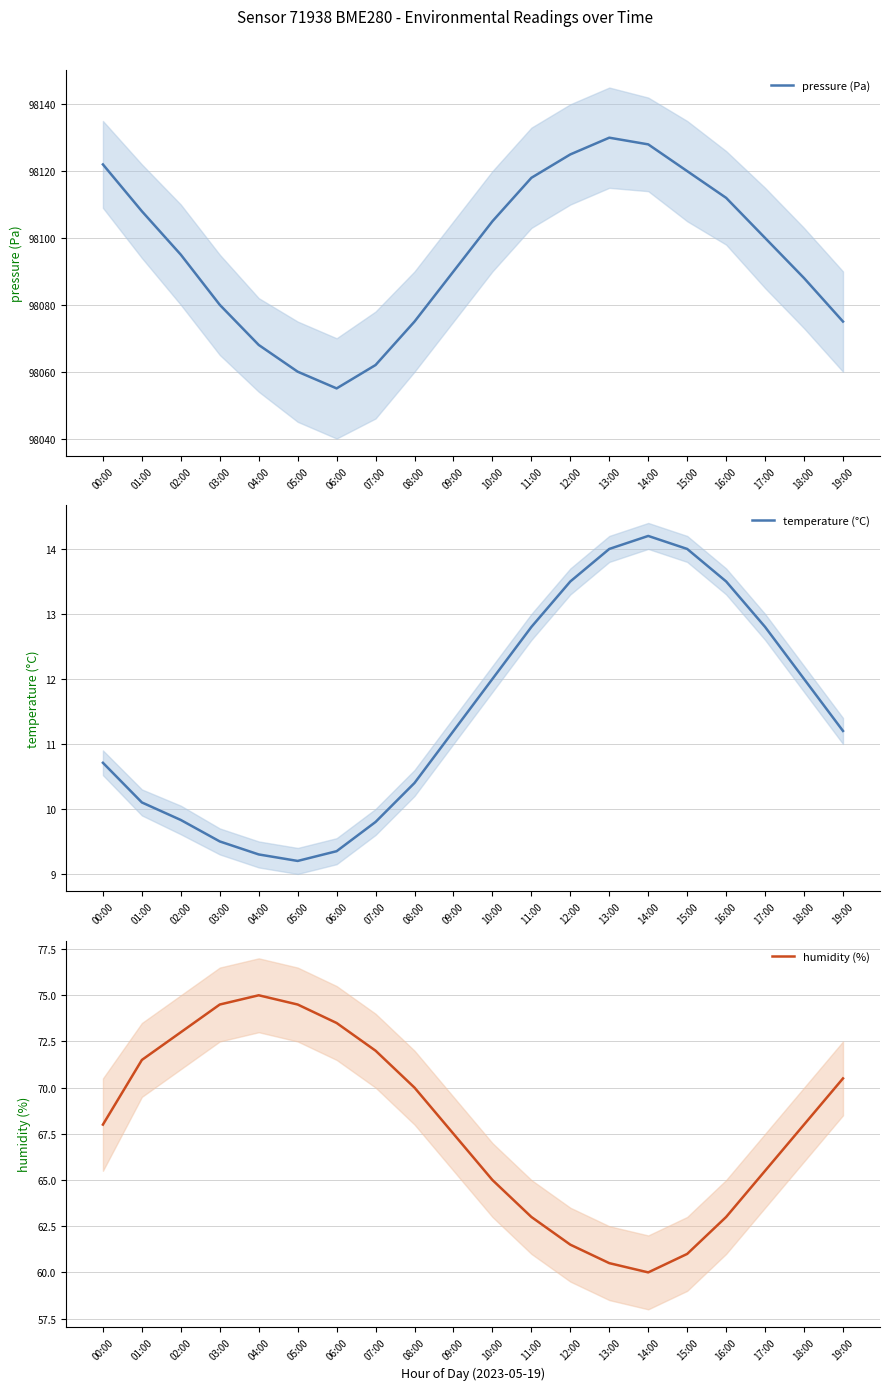

What is the minimum value shown in the chart?

9.2